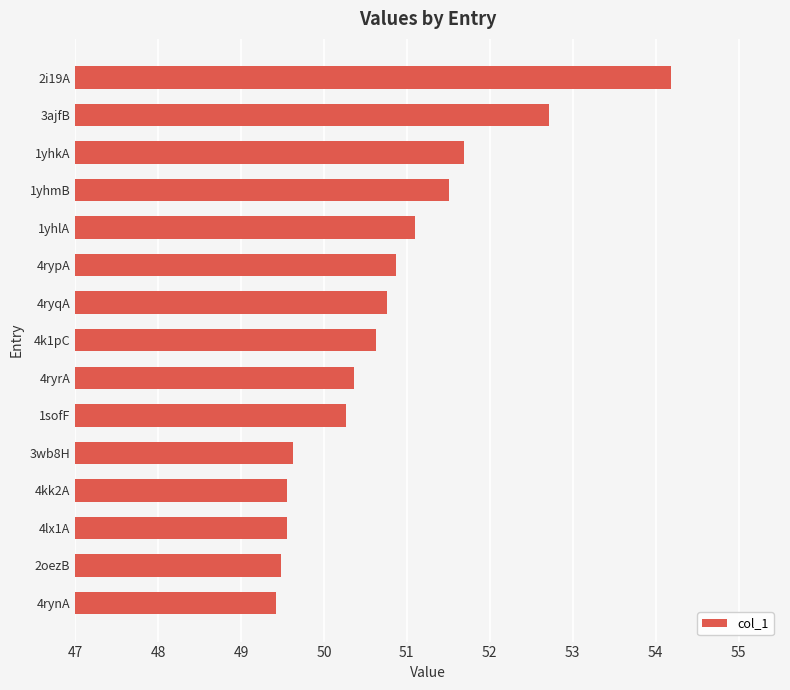

What is the sum of the values at 1sofF and 2oezB?

99.7